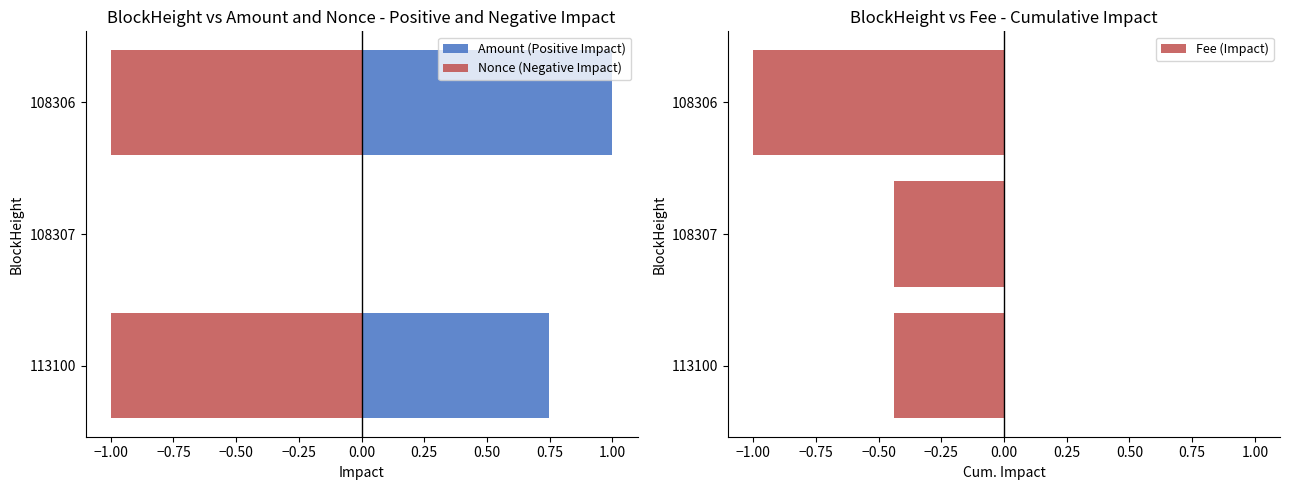

True or false: Fee (Impact) has a value of -1.0 at 108306.

True